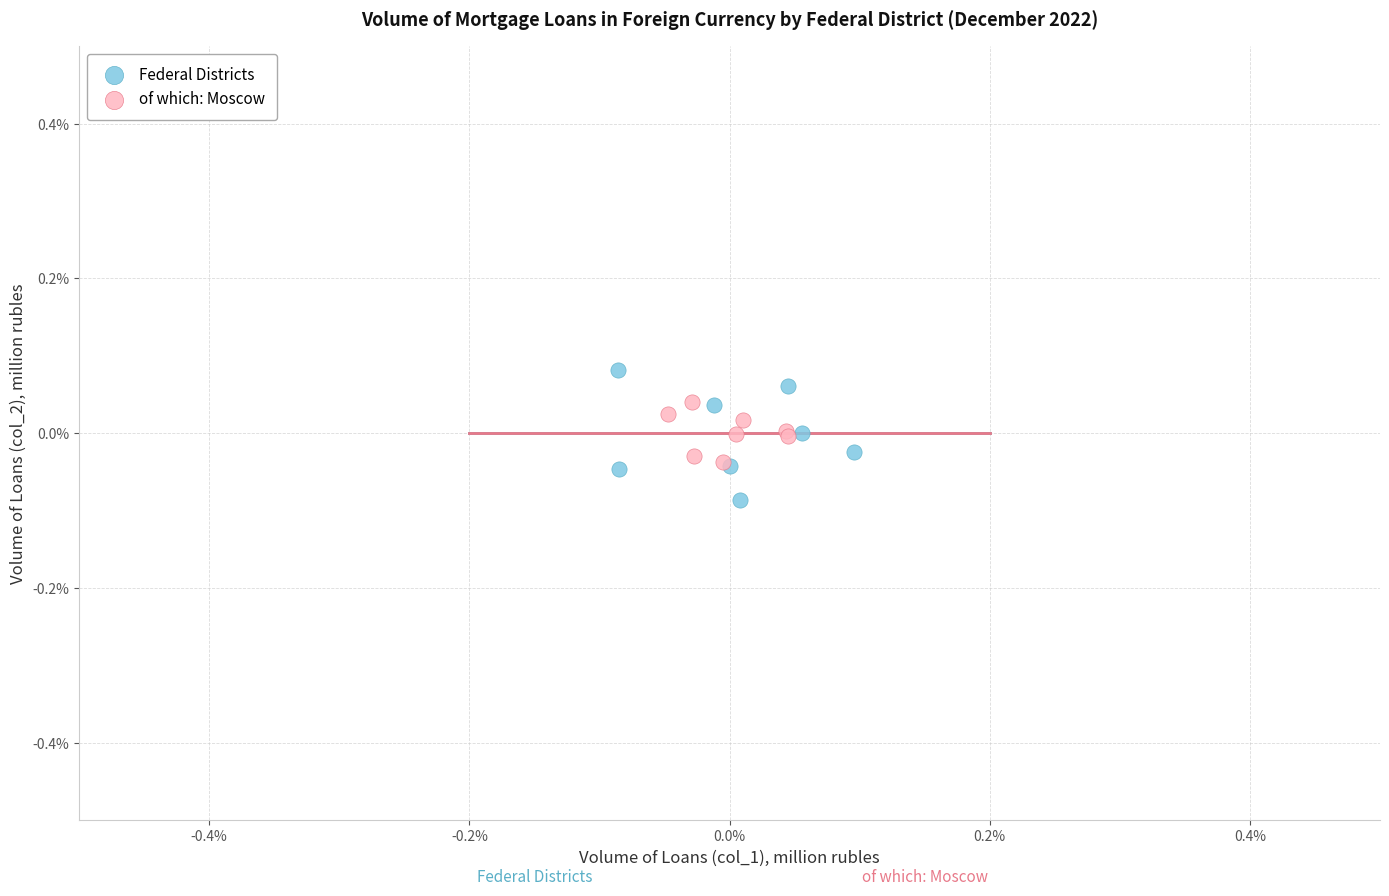

Which series contains the highest Y value?

Federal Districts